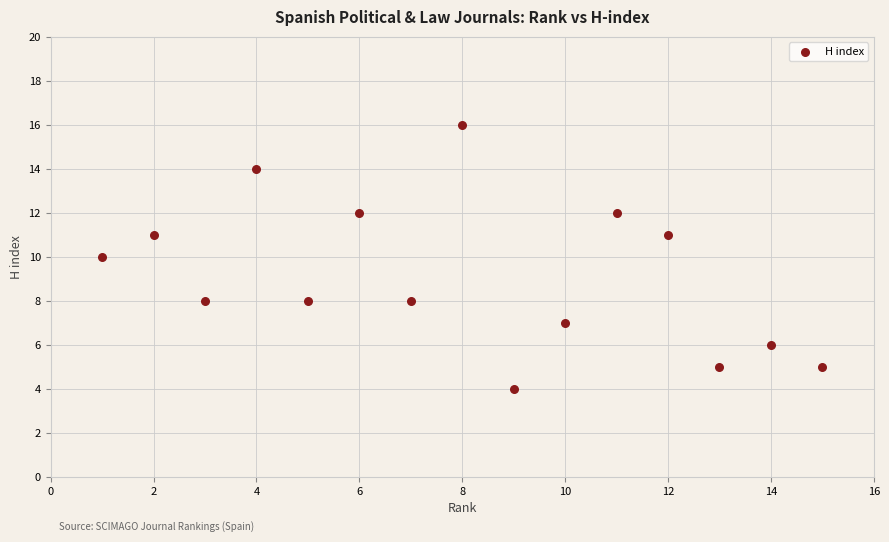

What is the range of Y values (max minus min)?

12